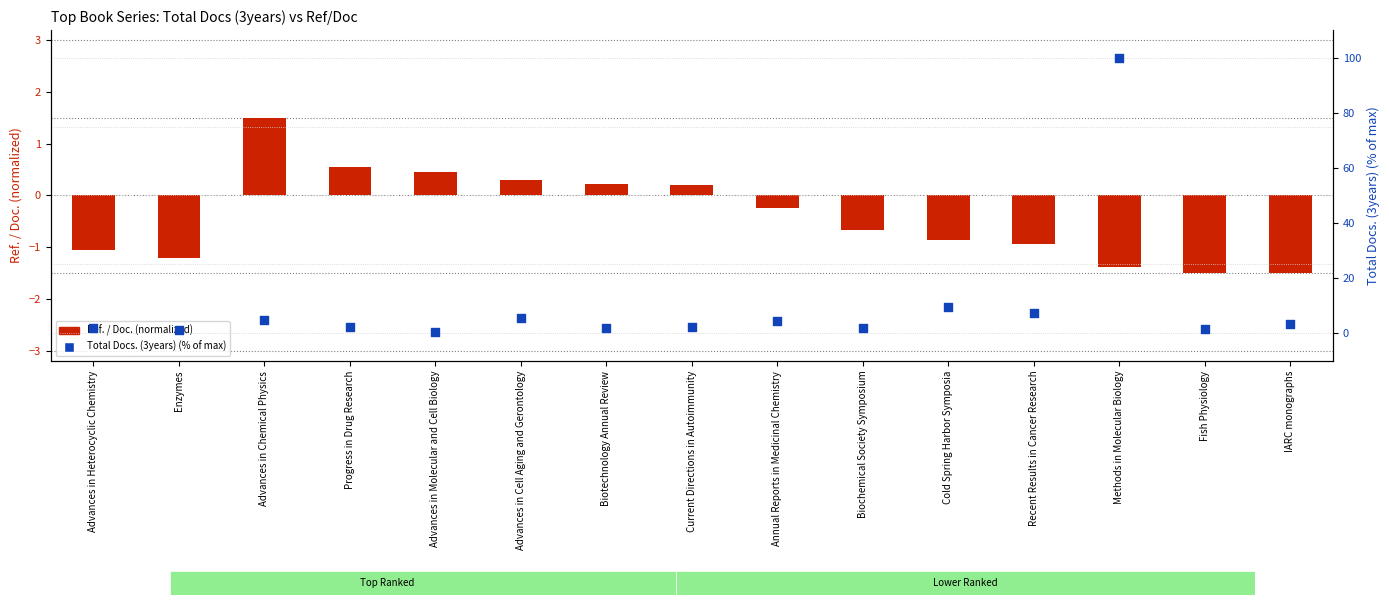

At how many categories does at least one series exceed 30?

1